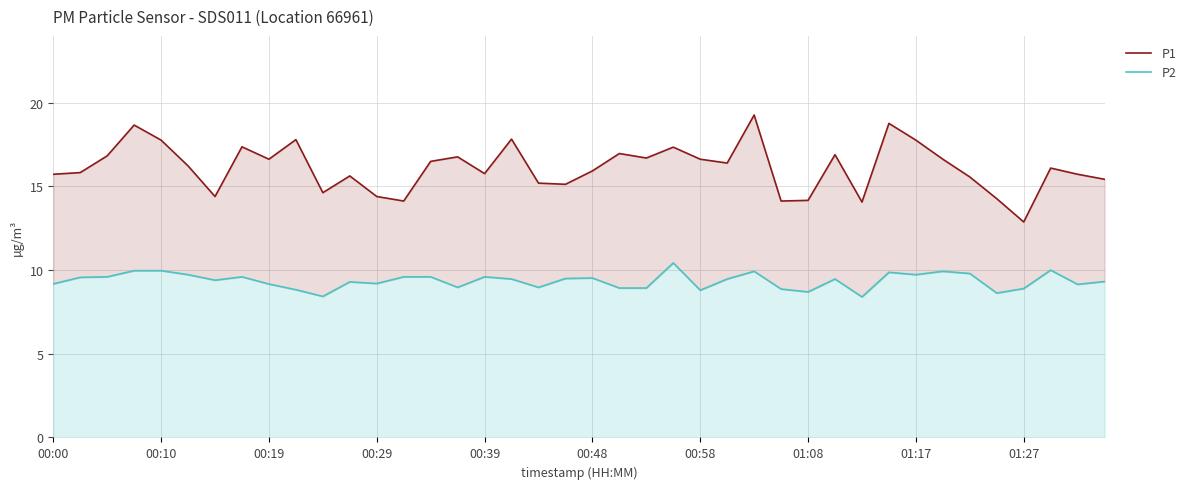

What is the difference between the highest and lowest values at 00:19?

7.2